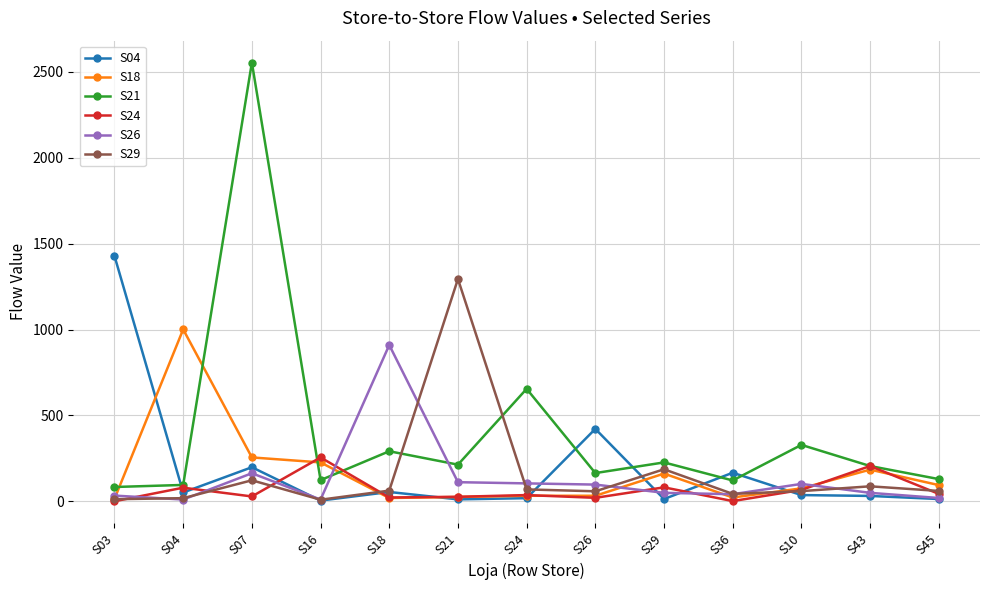

Which series has the largest total across all categories?

S21